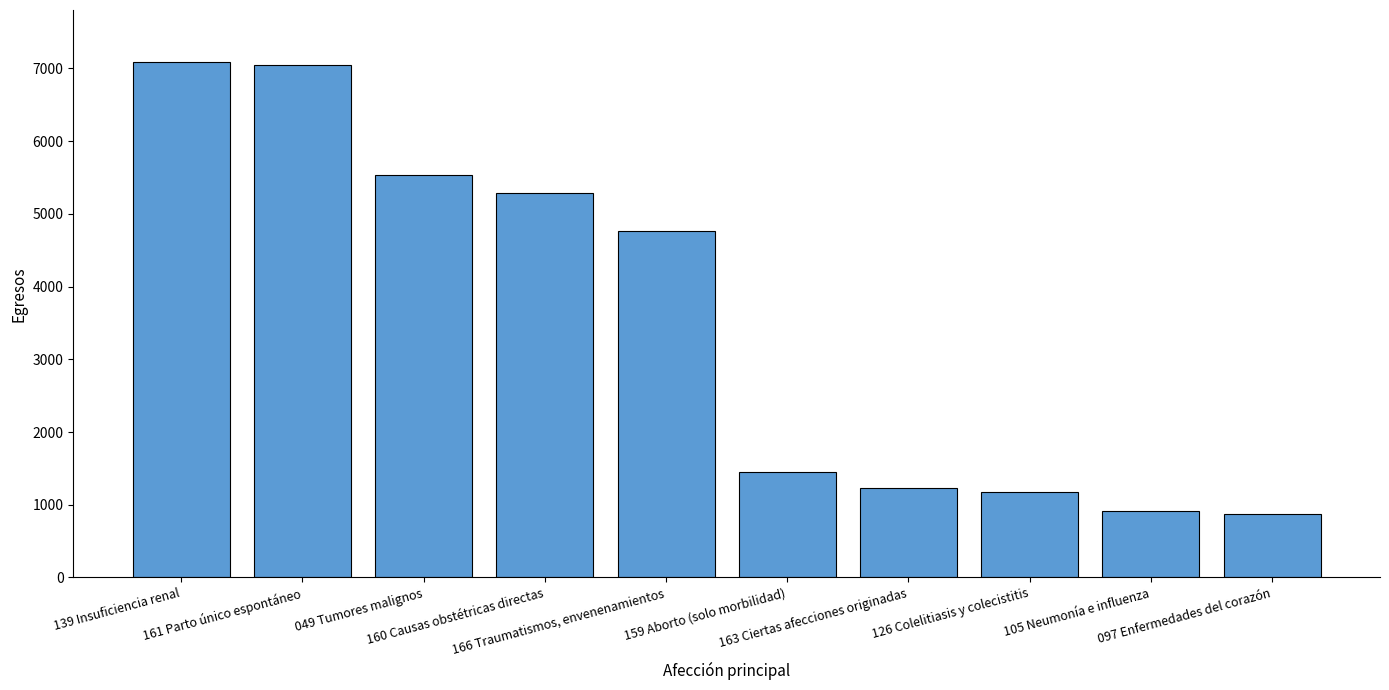

What is the average value?

3538